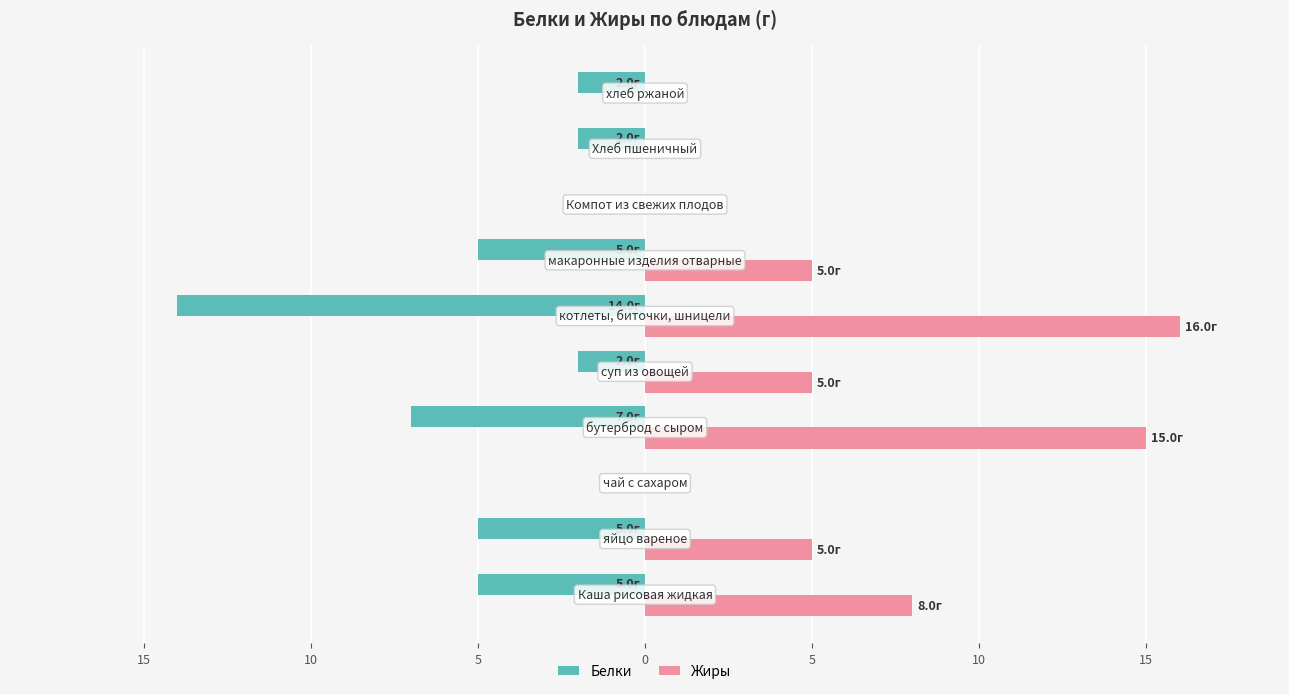

Rank the series by their maximum value, from lowest to highest.

Белки, Жиры